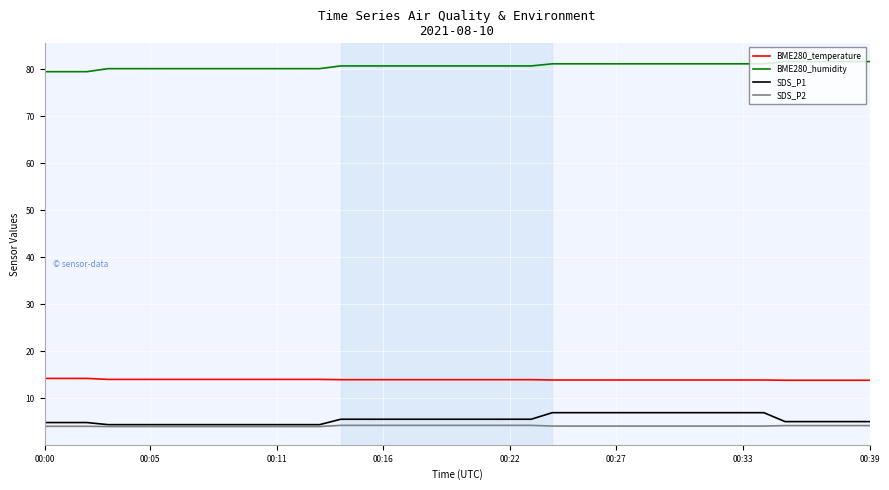

What is the maximum value for BME280_temperature?

14.2